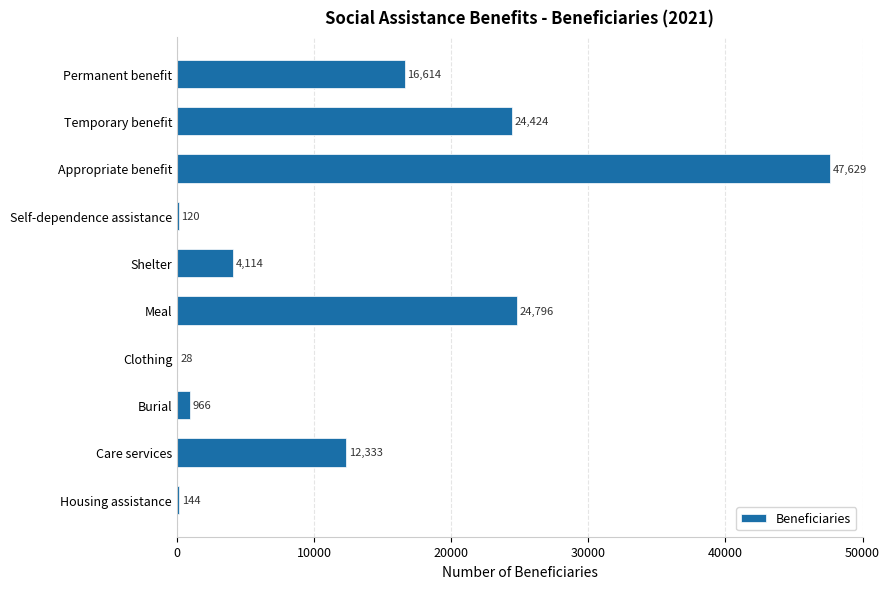

What is the change in value from Clothing to Burial?

+938